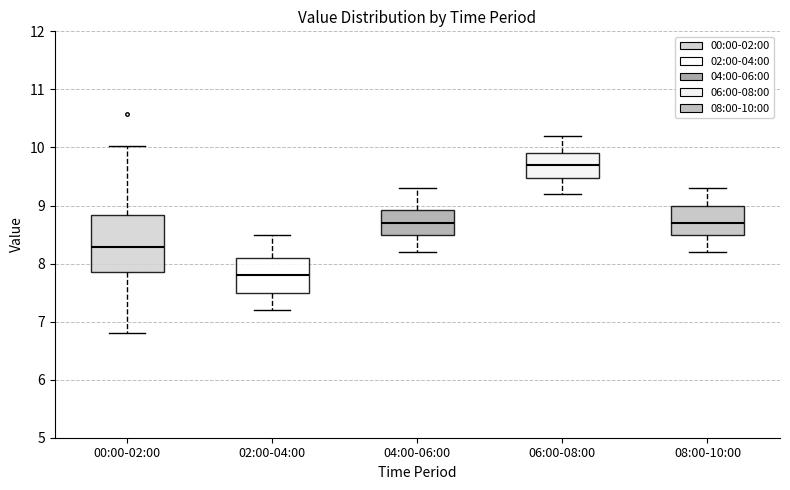

Which box has the highest median line?

06:00-08:00